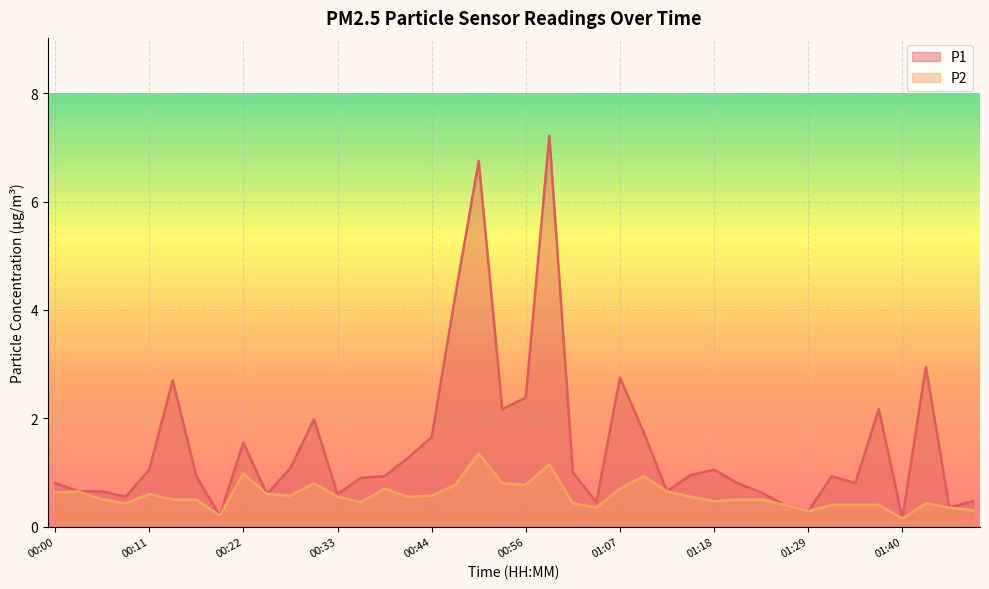

At which category is the sum across all series the highest?

00:58